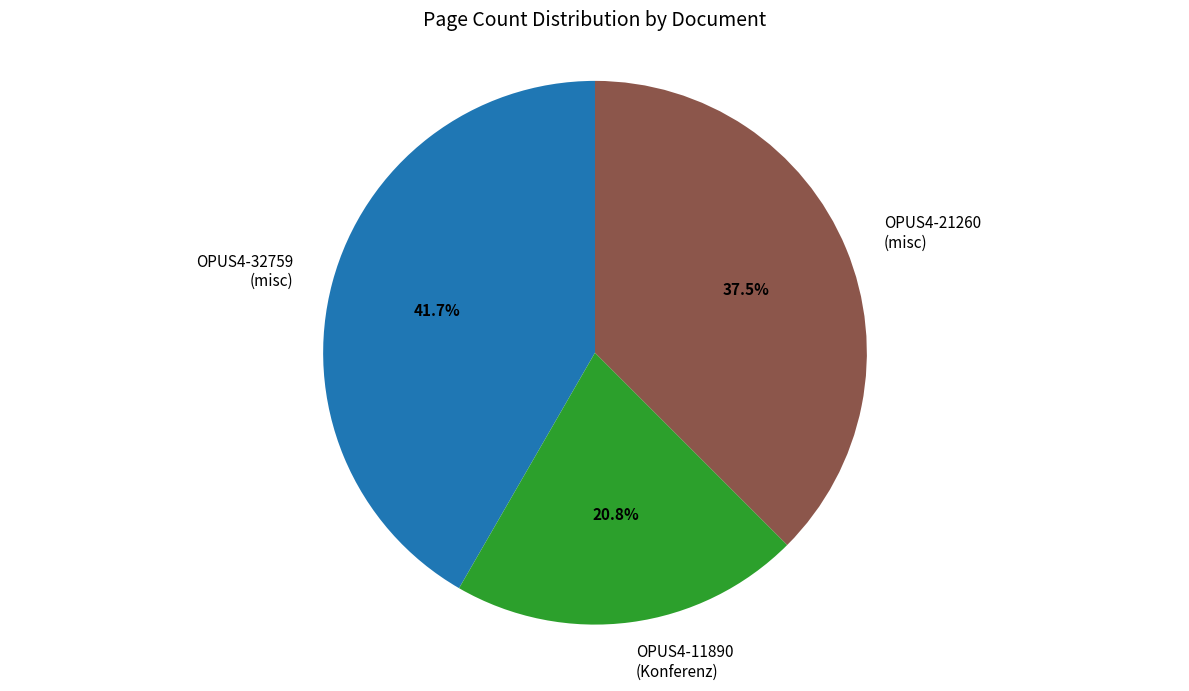

Which slice is the largest?

OPUS4-32759 (misc)